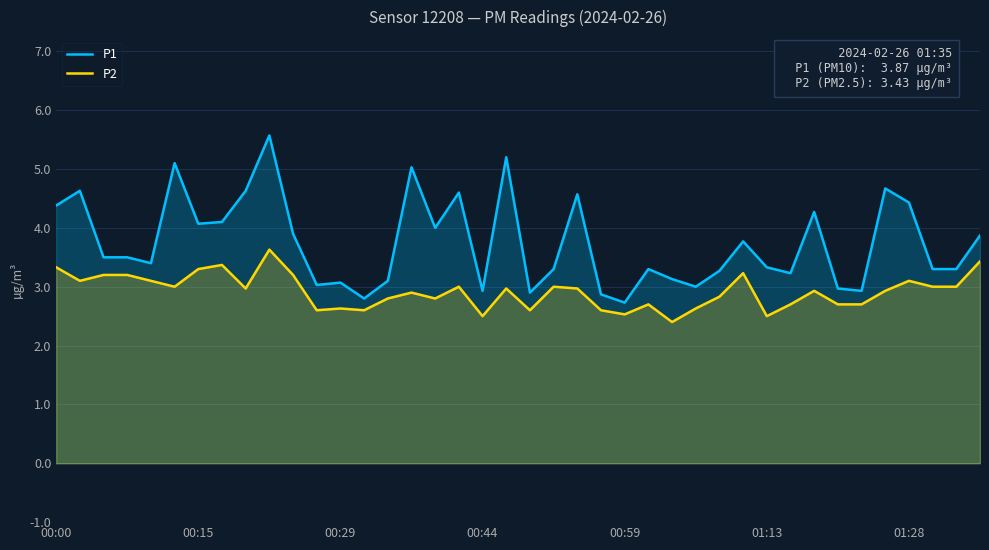

Read the P1 value at 14.

3.1